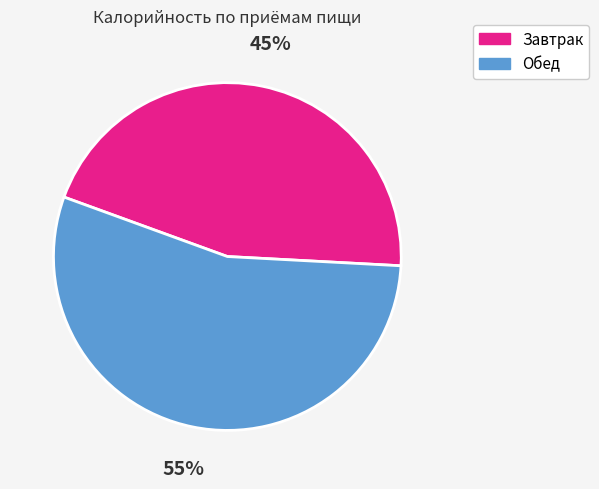

Count the number of slices in the pie.

2